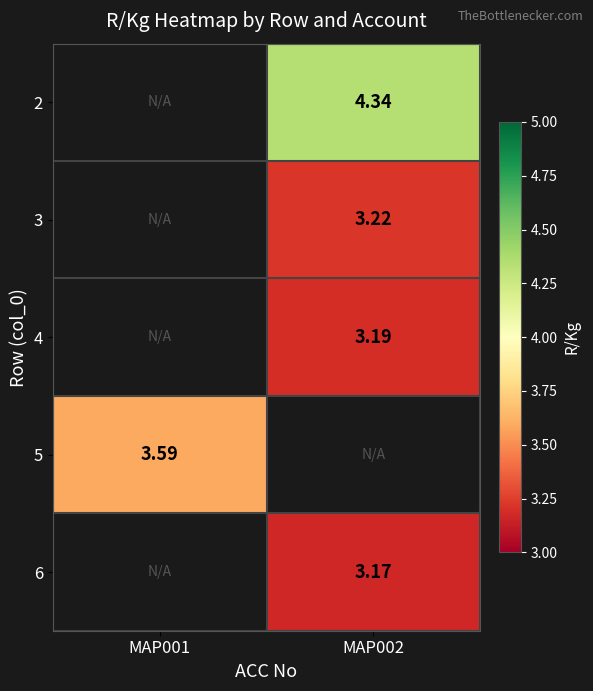

Rank the series by their average value, from highest to lowest.

2, 3, 4, 5, 6